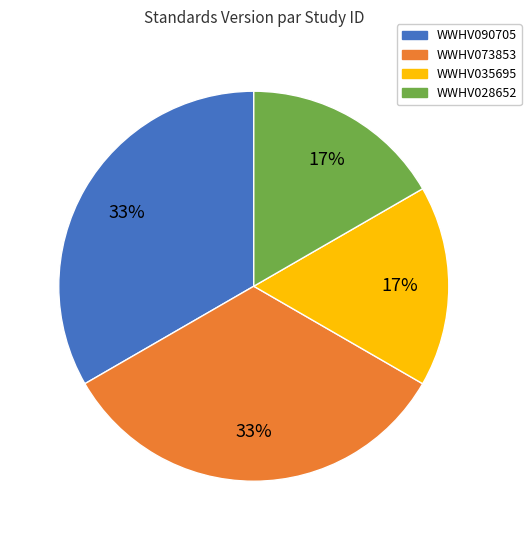

To the nearest percent, what percentage of the pie is WWHV090705?

33%